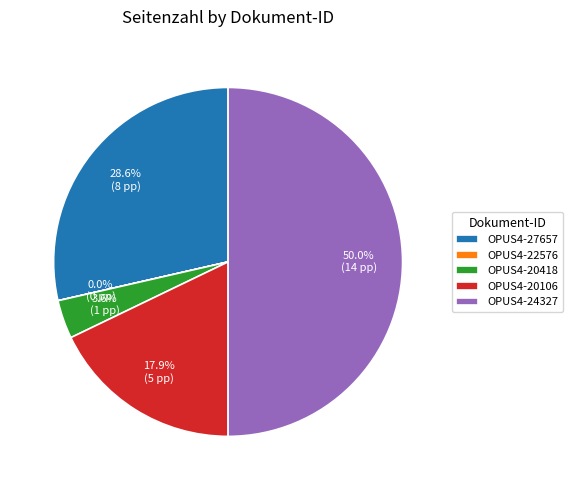

Which slice is the largest?

OPUS4-24327